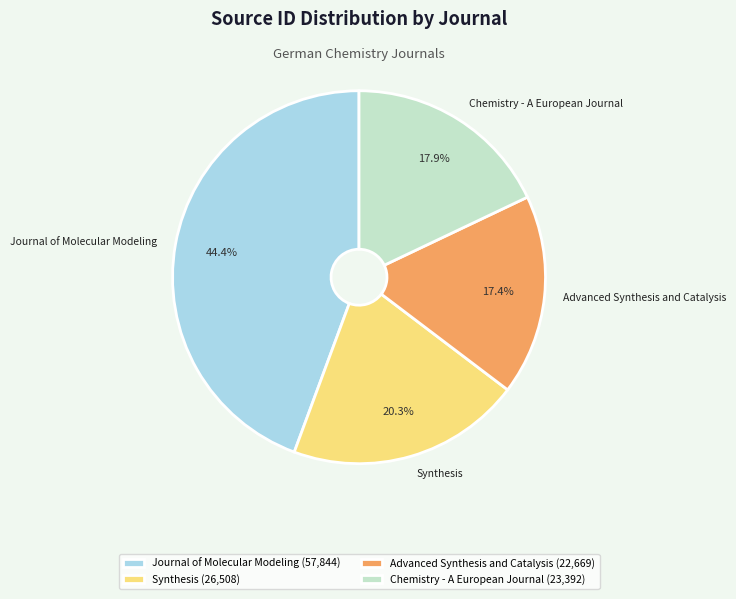

To the nearest percent, what is the combined percentage of Journal of Molecular Modeling and Chemistry - A European Journal?

62%